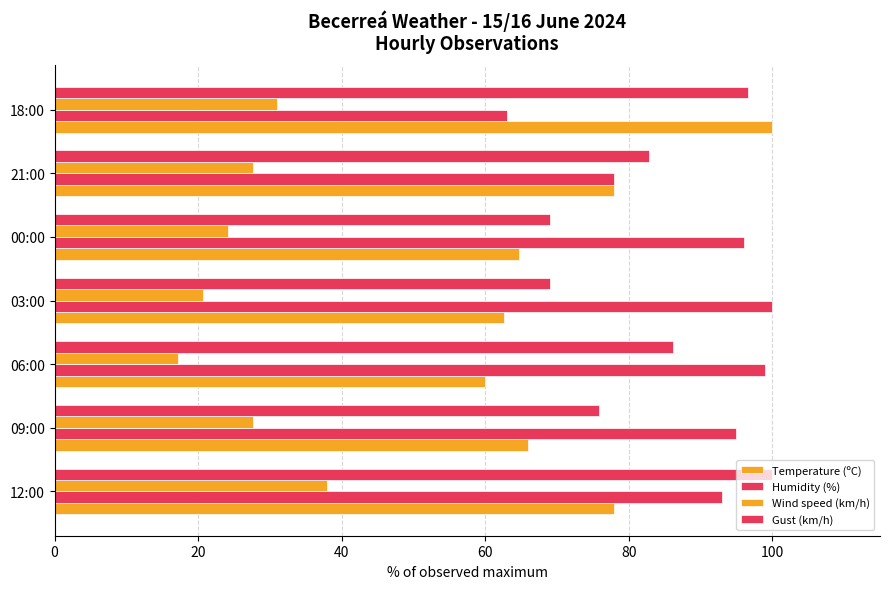

Count the number of categories in the chart.

7